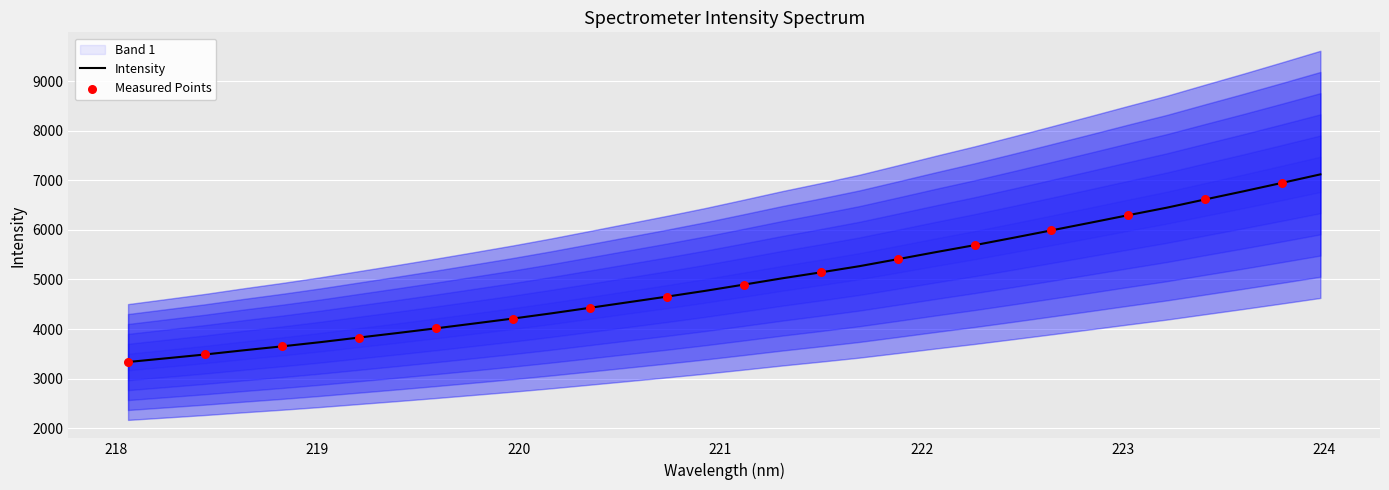

What is the ratio of the value at 220.7354 to the value at 223.408?

0.7